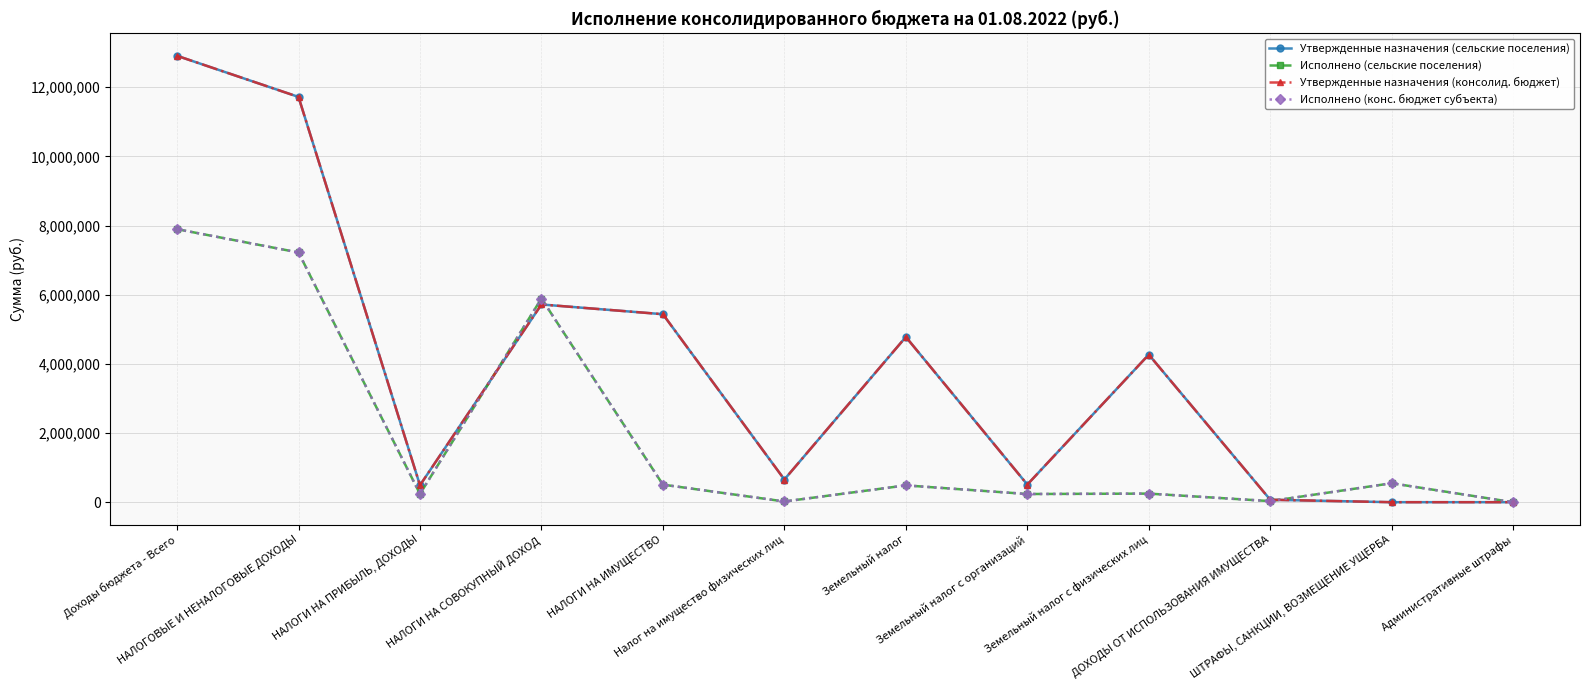

True or false: Исполнено (сельские поселения) and Утвержденные назначения (сельские поселения) cross at least once.

True